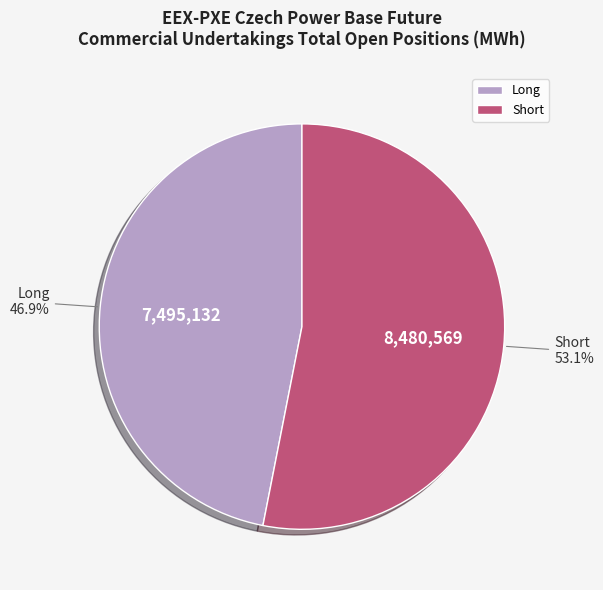

Rank the categories by value from lowest to highest.

Long, Short